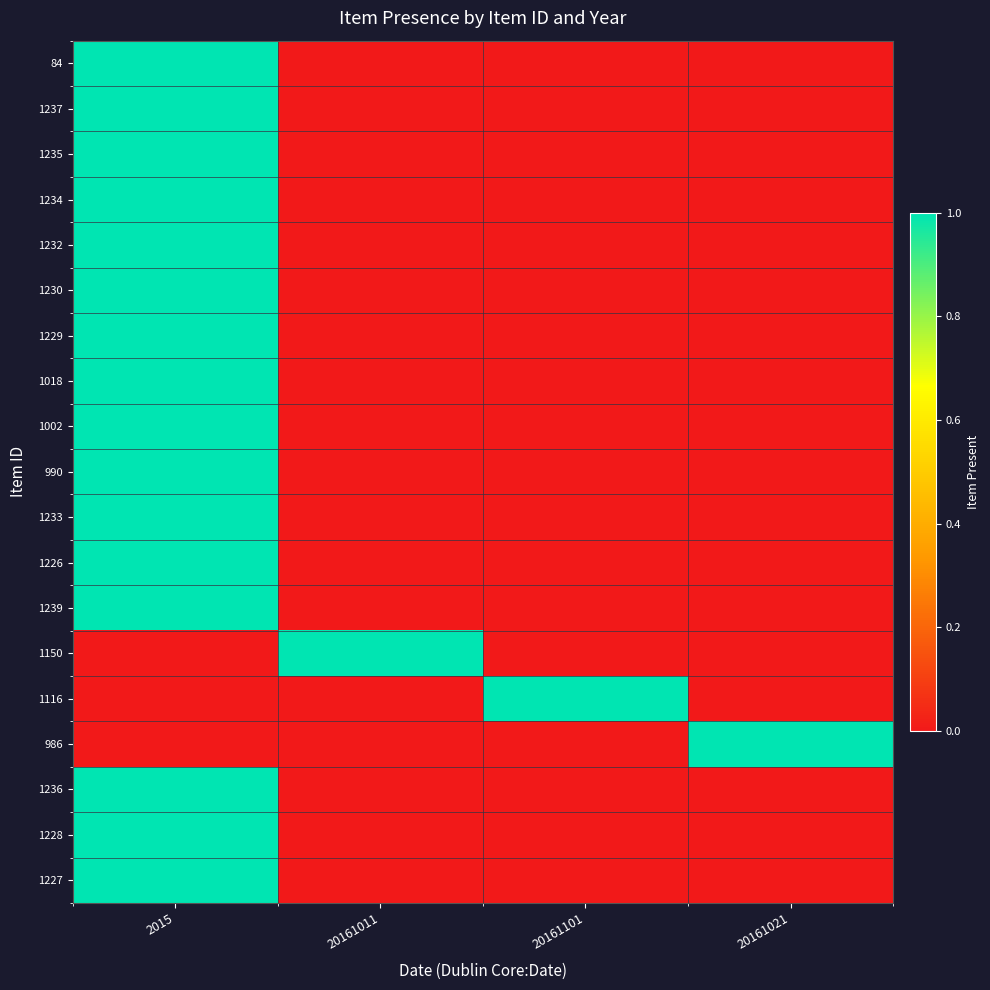

At which category is the sum across all series the highest?

2015